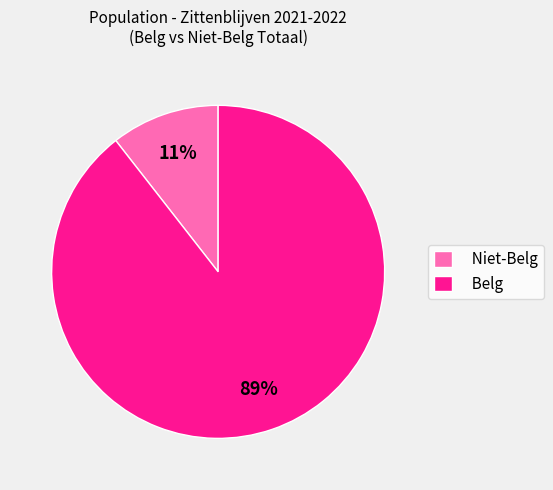

Is there a majority slice in this chart?

Yes